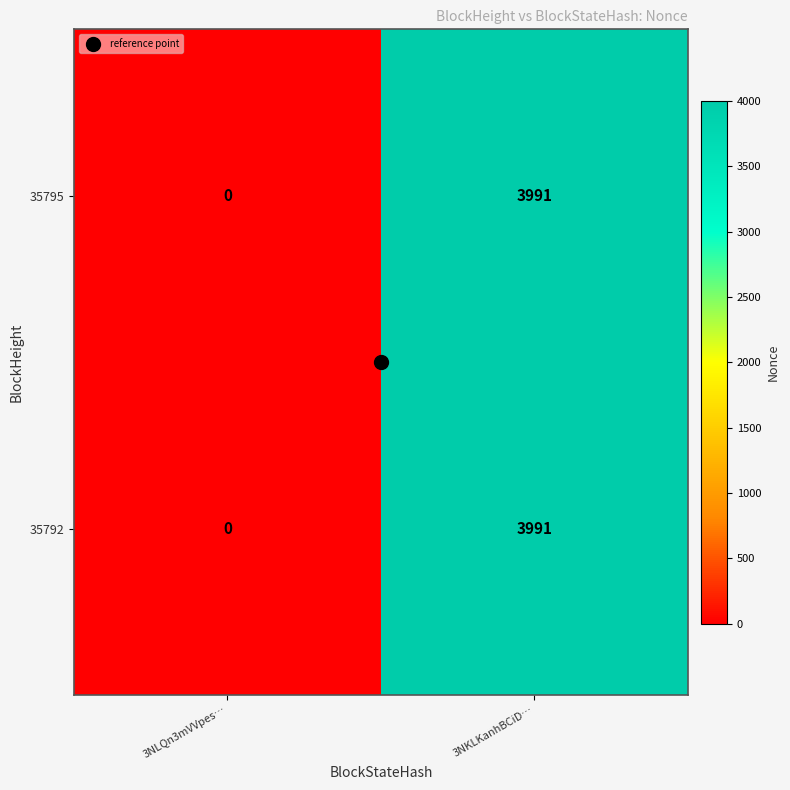

Read the 35795 value at 3NKLKanhBCiD….

3991